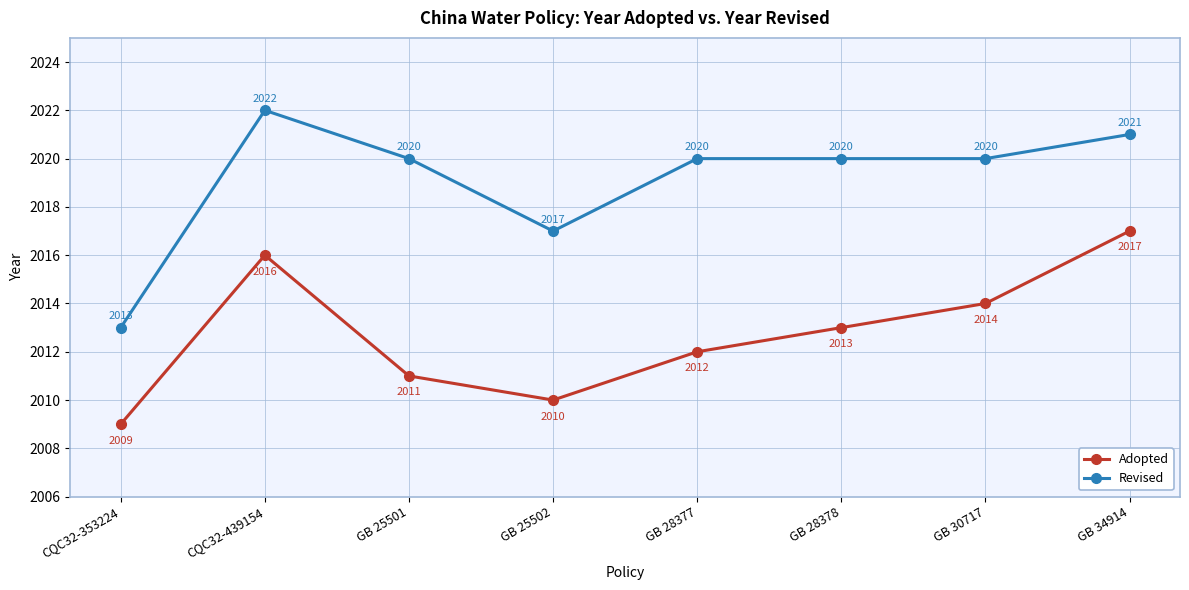

What are all the series names shown in the legend?

Adopted, Revised